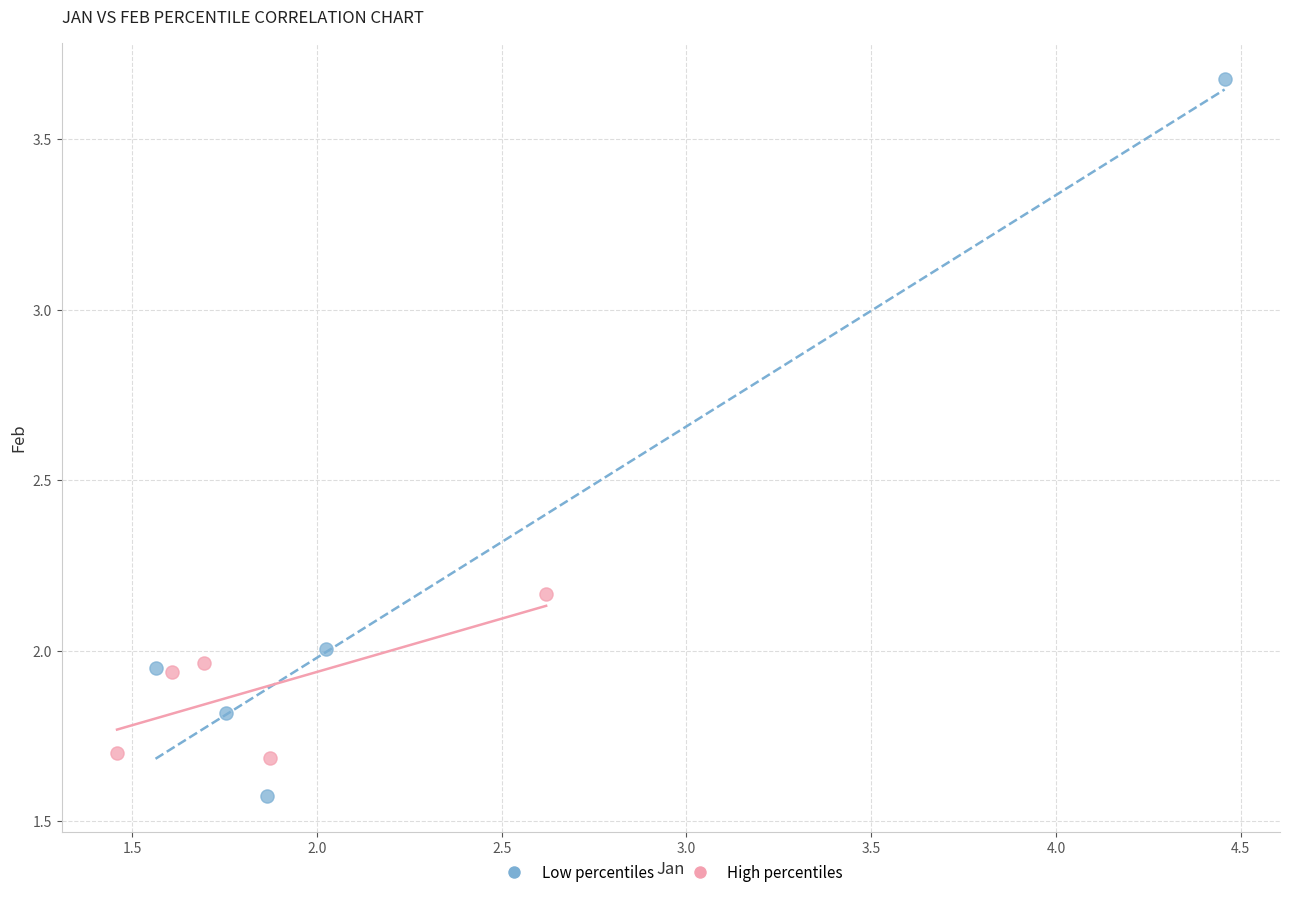

Which series has the largest Y range (max minus min)?

Low percentiles